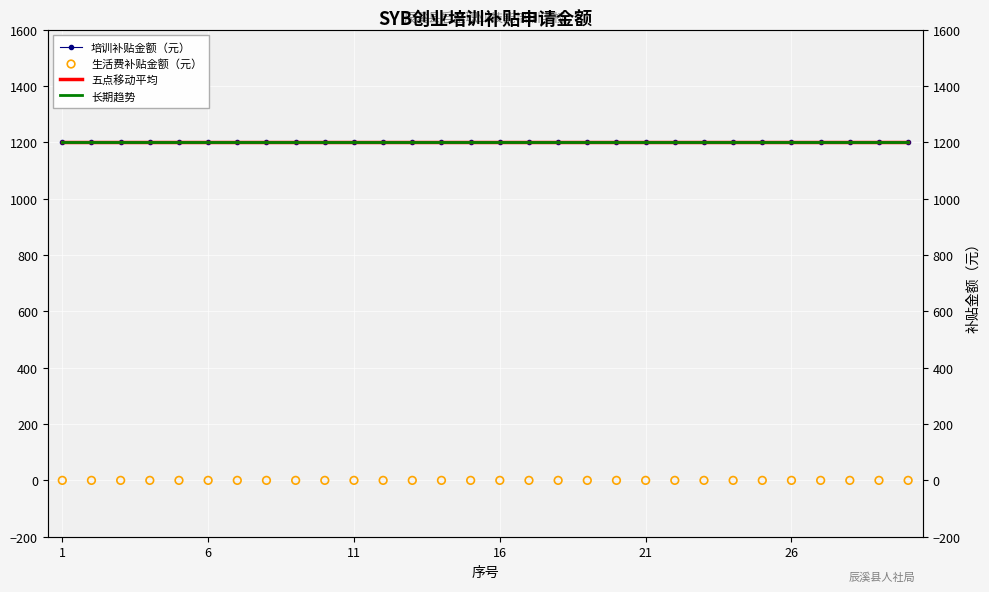

Which series has the largest total across all categories?

培训补贴金额（元）